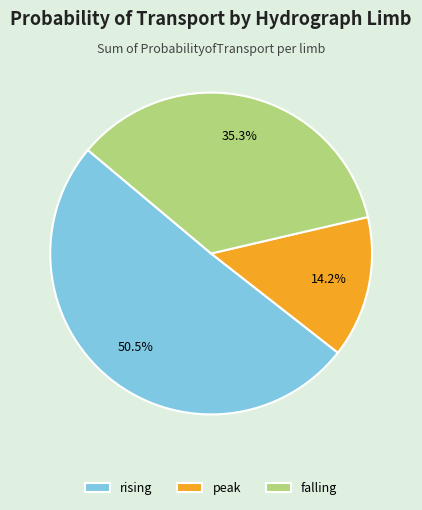

To the nearest percent, what portion does peak represent?

14%